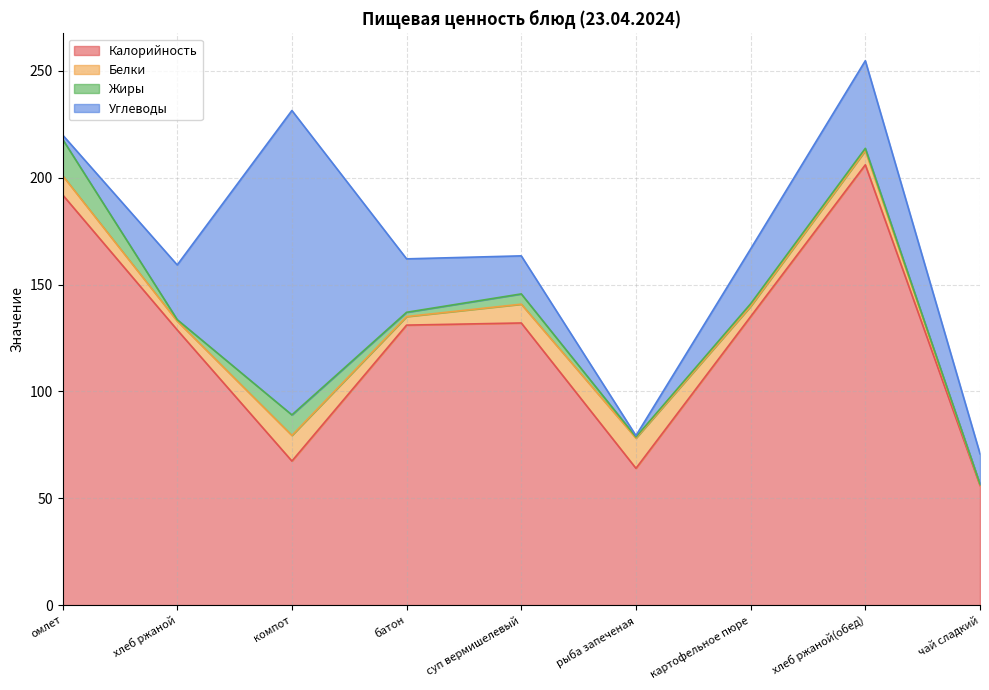

Between батон and картофельное пюре, which series saw the biggest shift?

Калорийность